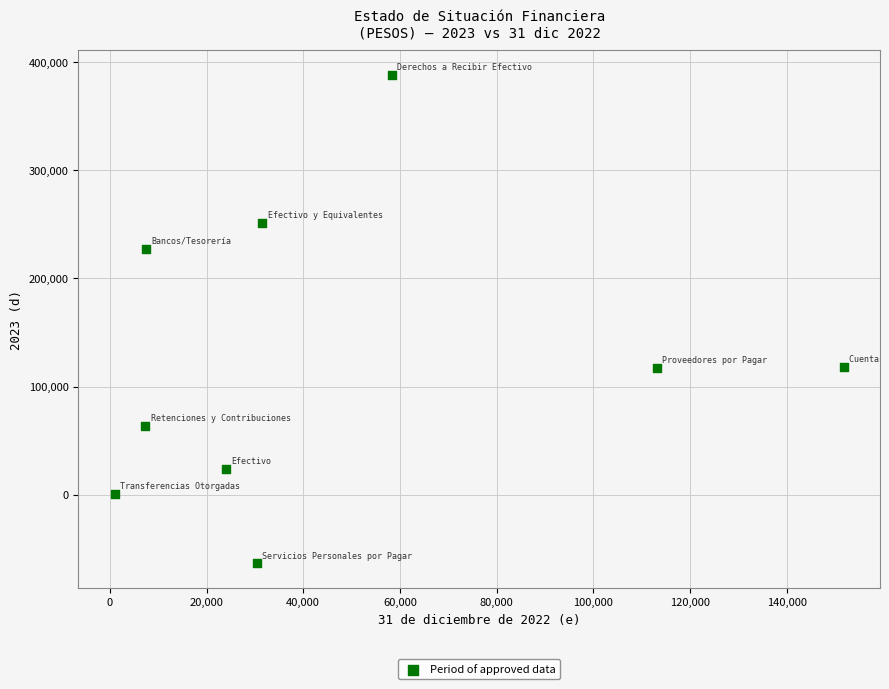

What is the range of Y values (max minus min)?

451851.2